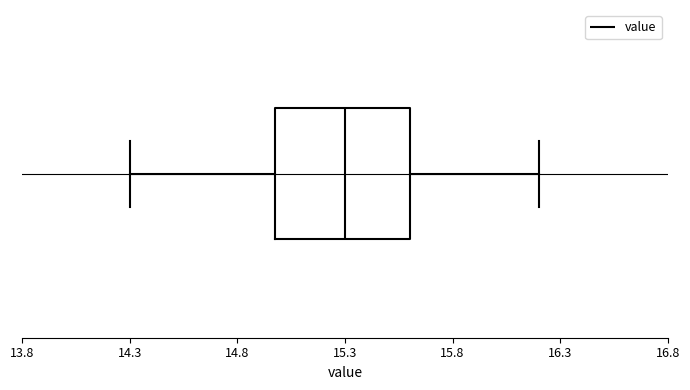

Transcribe this box plot: give where the median line is, the range the box spans, and where the two whiskers end, as read against the x-axis. The values are not printed on the chart, so give them approximately, as read against the axis.

median 15.3, box 15.0 to 15.6, whiskers 14.3 to 16.2